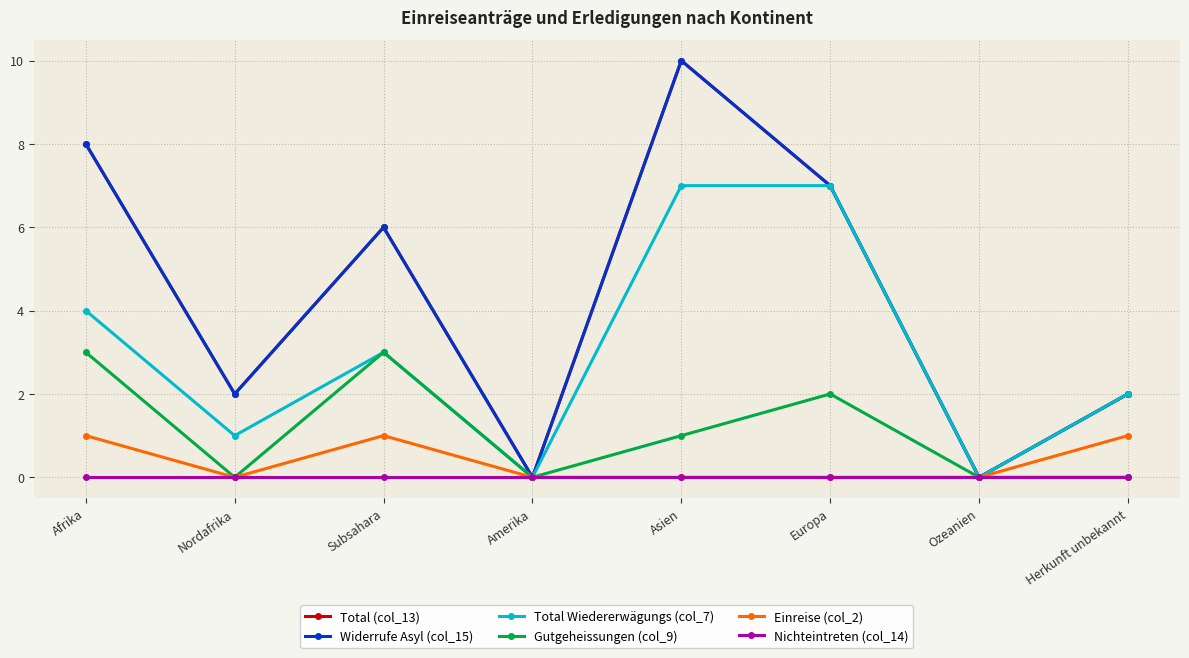

Reading left to right, list all the values displayed in this chart.

Total (col_13): Afrika=8	Nordafrika=2	Subsahara=6	Amerika=0	Asien=10	Europa=7	Ozeanien=0	Herkunft unbekannt=2
Widerrufe Asyl (col_15): Afrika=8	Nordafrika=2	Subsahara=6	Amerika=0	Asien=10	Europa=7	Ozeanien=0	Herkunft unbekannt=2
Total Wiedererwägungs (col_7): Afrika=4	Nordafrika=1	Subsahara=3	Amerika=0	Asien=7	Europa=7	Ozeanien=0	Herkunft unbekannt=2
Gutgeheissungen (col_9): Afrika=3	Nordafrika=0	Subsahara=3	Amerika=0	Asien=1	Europa=2	Ozeanien=0	Herkunft unbekannt=0
Einreise (col_2): Afrika=1	Nordafrika=0	Subsahara=1	Amerika=0	Asien=0	Europa=0	Ozeanien=0	Herkunft unbekannt=1
Nichteintreten (col_14): Afrika=0	Nordafrika=0	Subsahara=0	Amerika=0	Asien=0	Europa=0	Ozeanien=0	Herkunft unbekannt=0